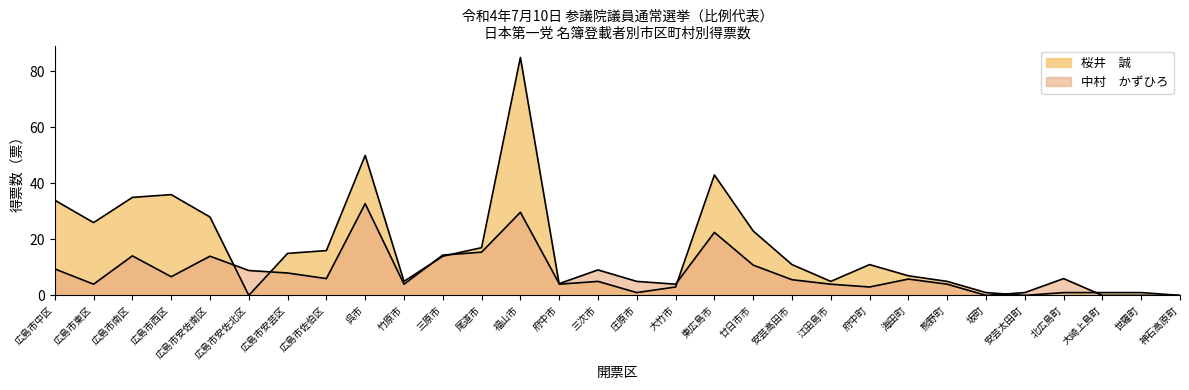

Where is the first local minimum for 桜井　誠?

広島市東区